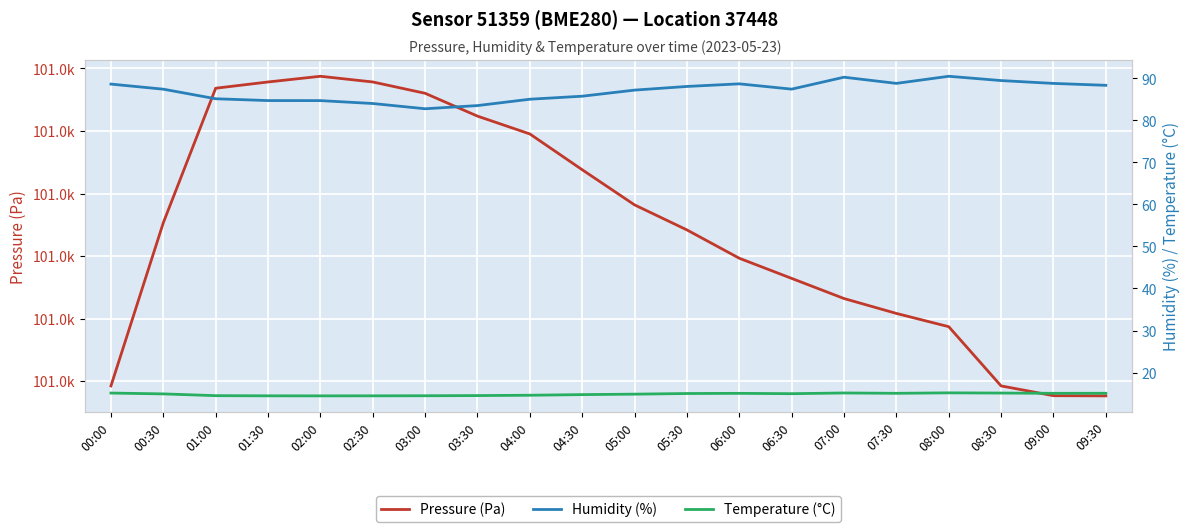

At how many categories does at least one series exceed 32528?

20